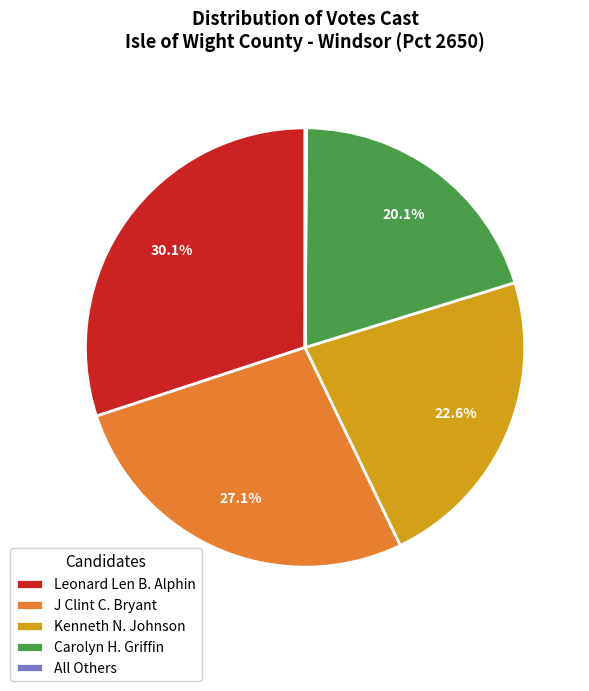

Combined, what portion of the pie is J Clint C. Bryant and Carolyn H. Griffin?

47.2%